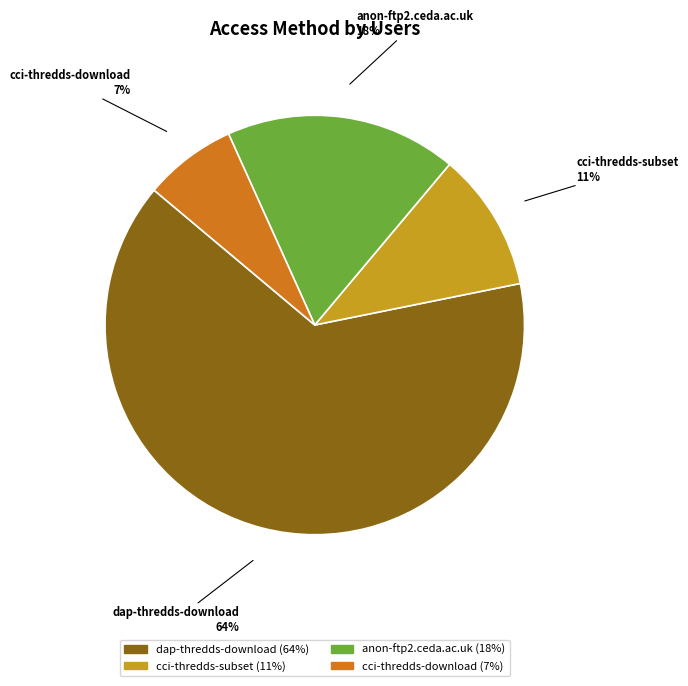

To the nearest percent, what is the difference between the anon-ftp2.ceda.ac.uk and cci-thredds-subset slice percentages?

7%